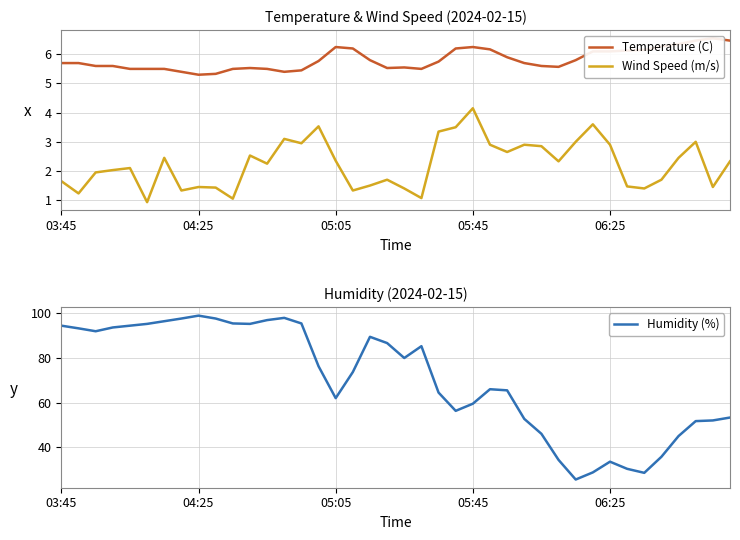

What is the minimum value for Humidity (%)?

25.5